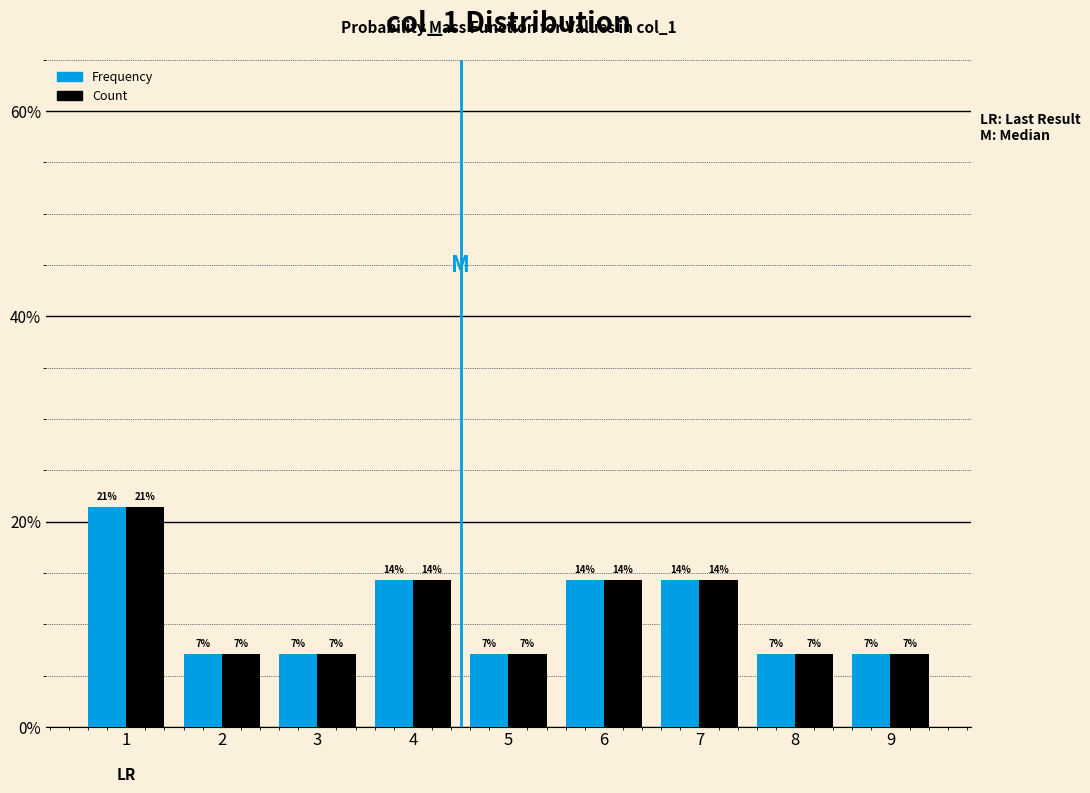

Does the chart contain any negative values?

No